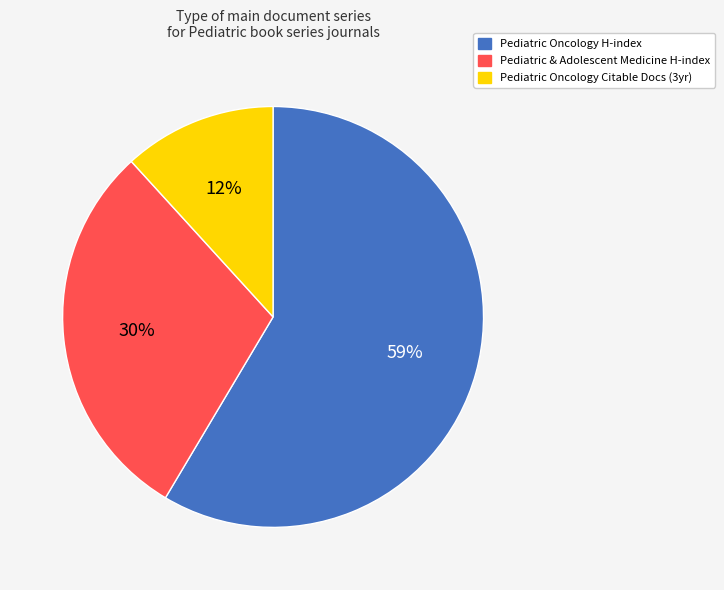

Count the number of slices in the pie.

3